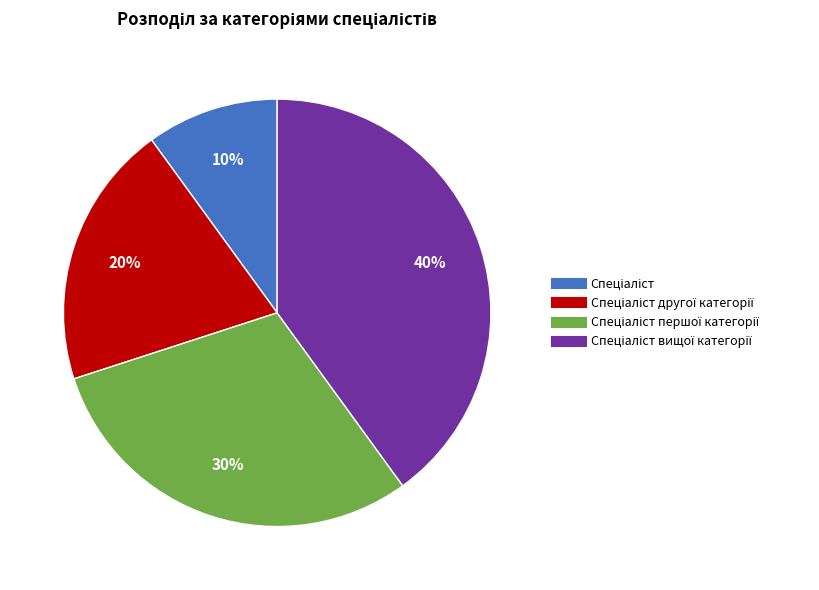

To the nearest percent, what is the difference between the largest and smallest slice percentages?

30%